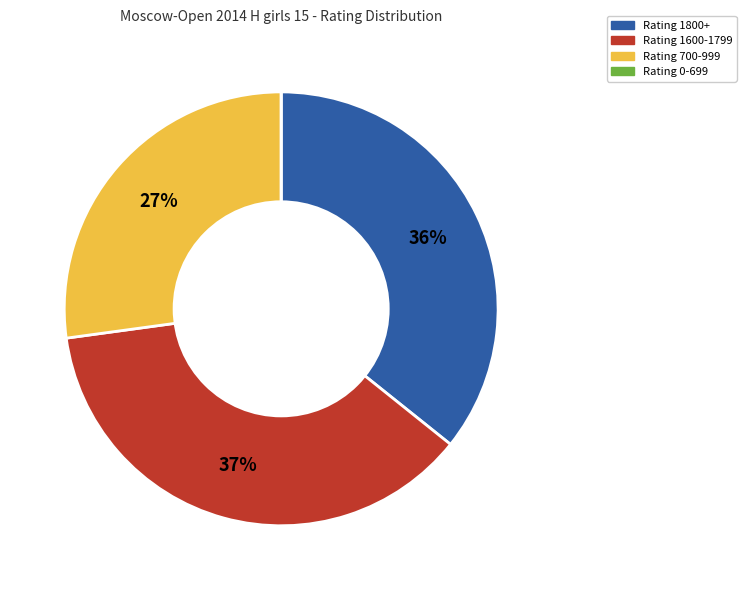

Does any single category account for the majority?

No